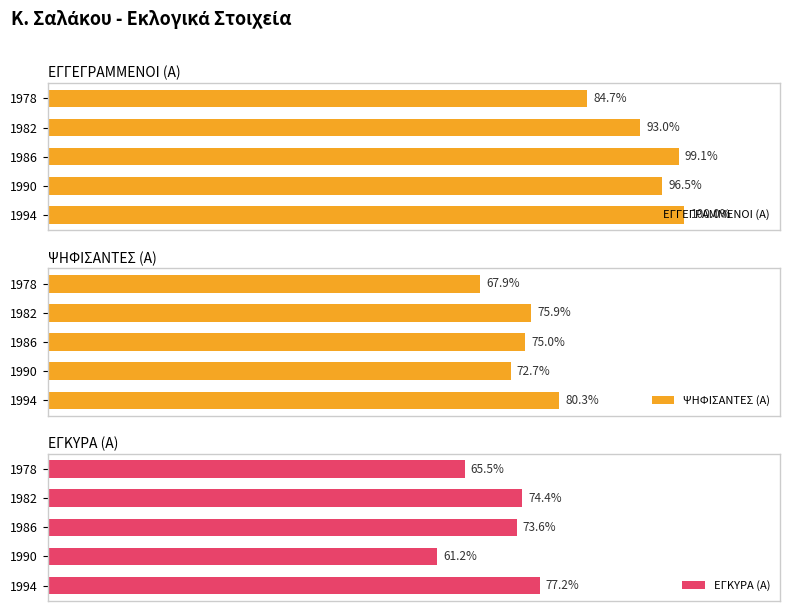

Count the number of data series in this chart.

3